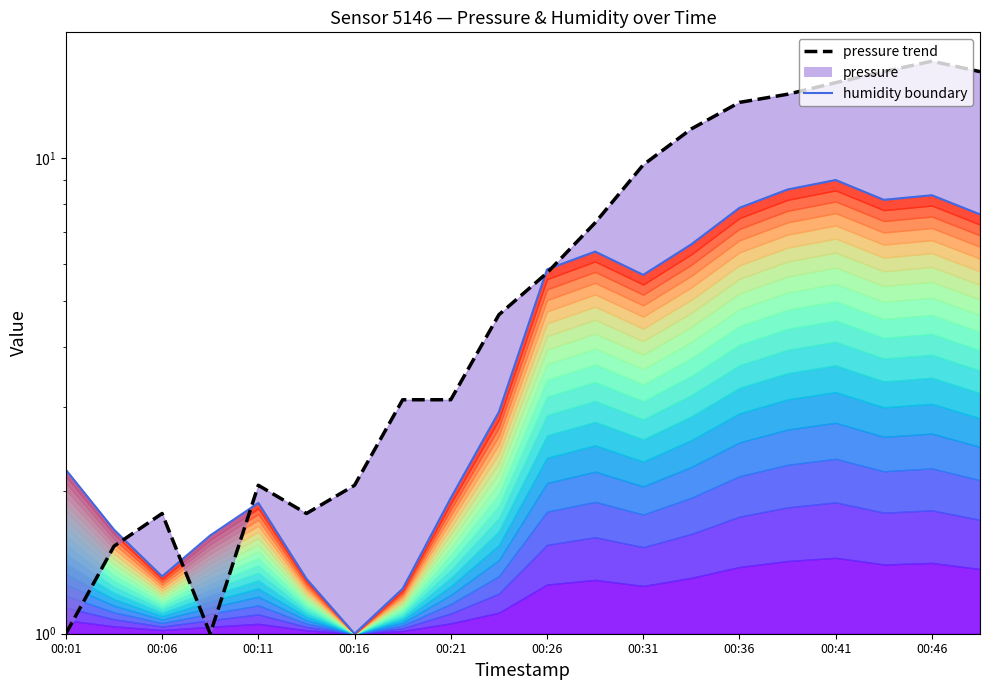

At which category does the chart reach its peak across all series?

00:46